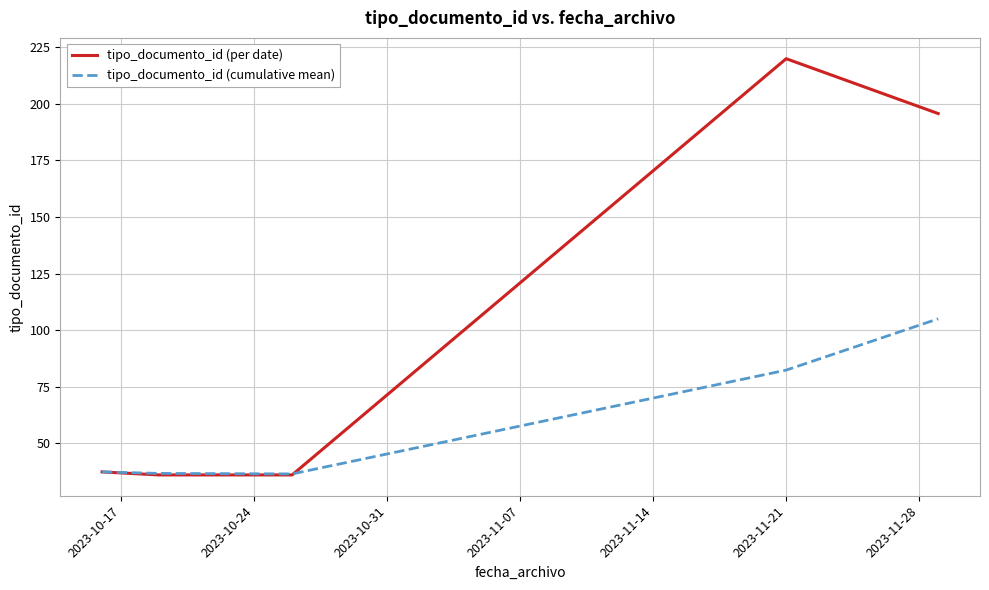

What is the maximum value shown in the chart?

220.0